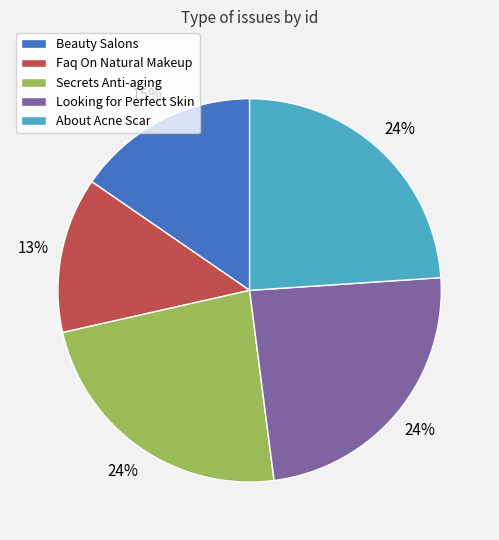

Which category has the smallest portion of the pie?

Faq On Natural Makeup